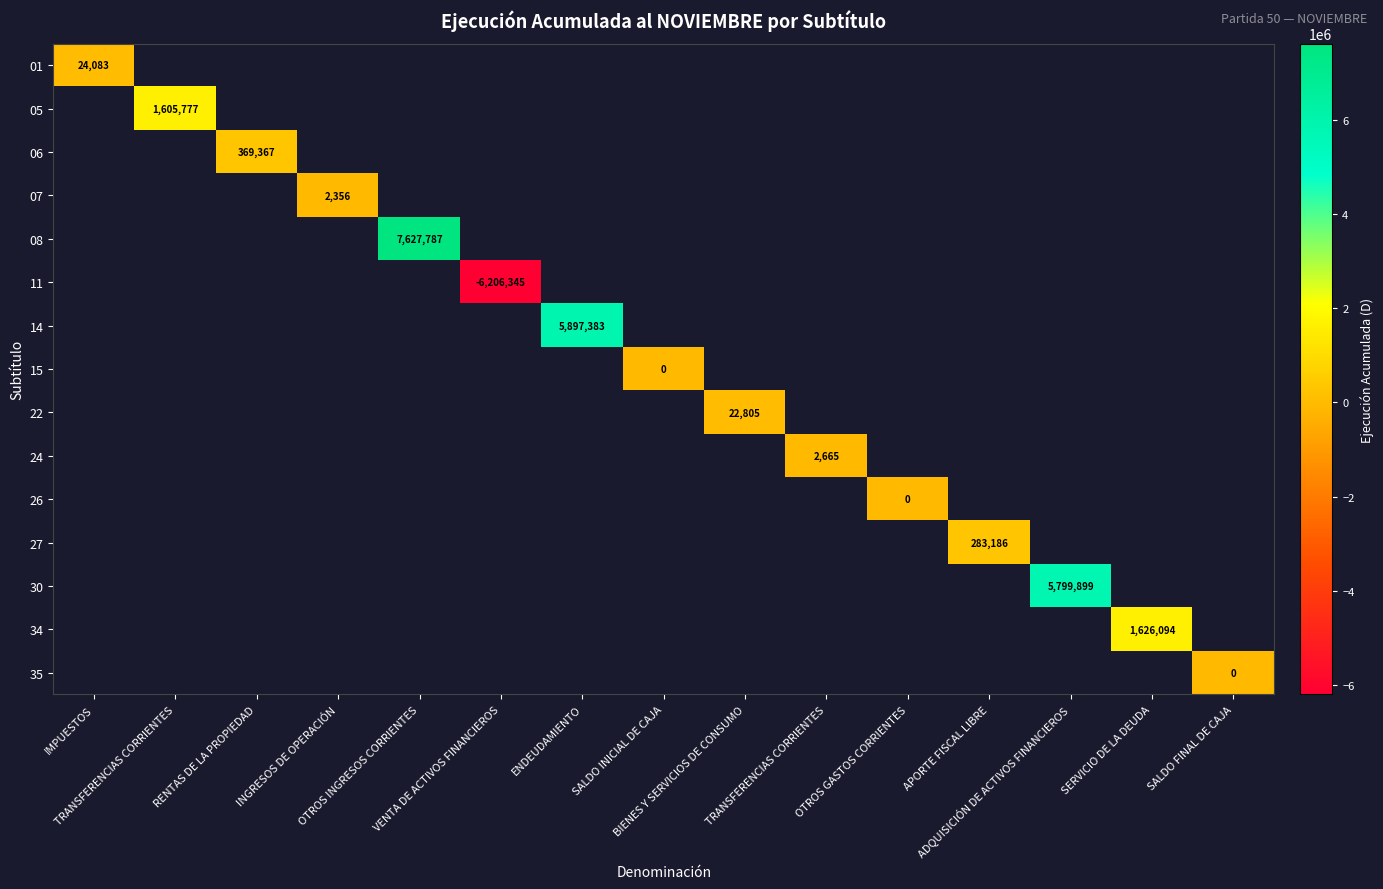

How many distinct data groups are displayed?

15